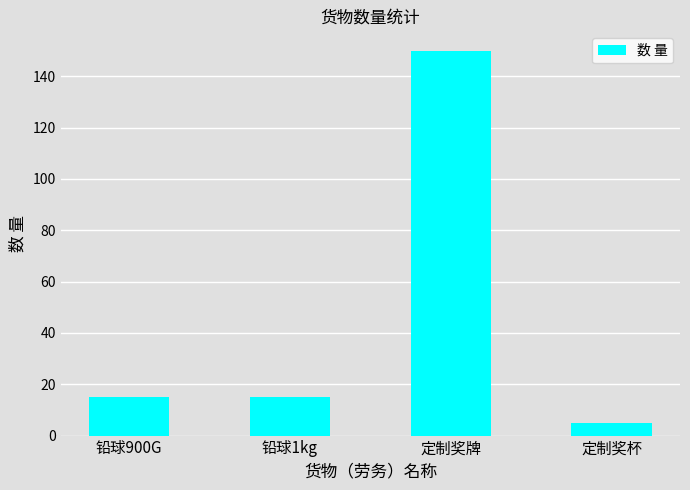

The chart shows a value of 5 at 定制奖杯. True or false?

True